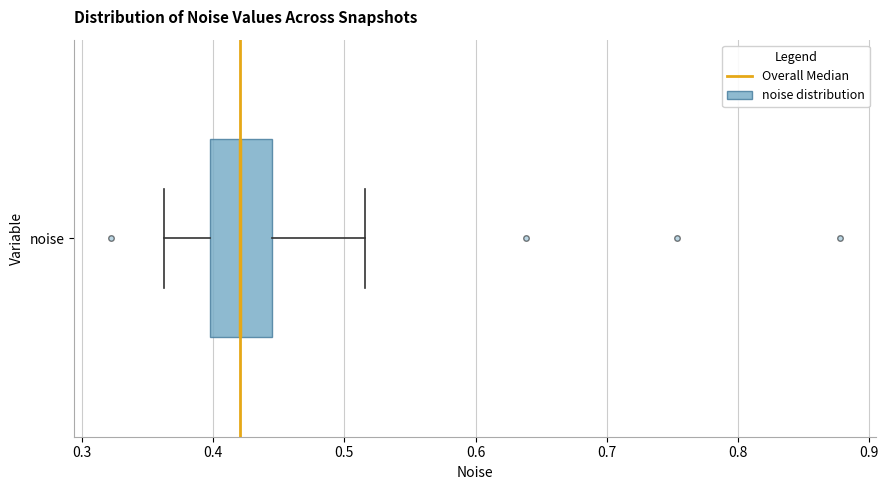

Transcribe this box plot: give where the median line is, the range the box spans, and where the two whiskers end, as read against the x-axis. The values are not printed on the chart, so give them approximately, as read against the axis.

median 0.42, box 0.40 to 0.45, whiskers 0.36 to 0.52